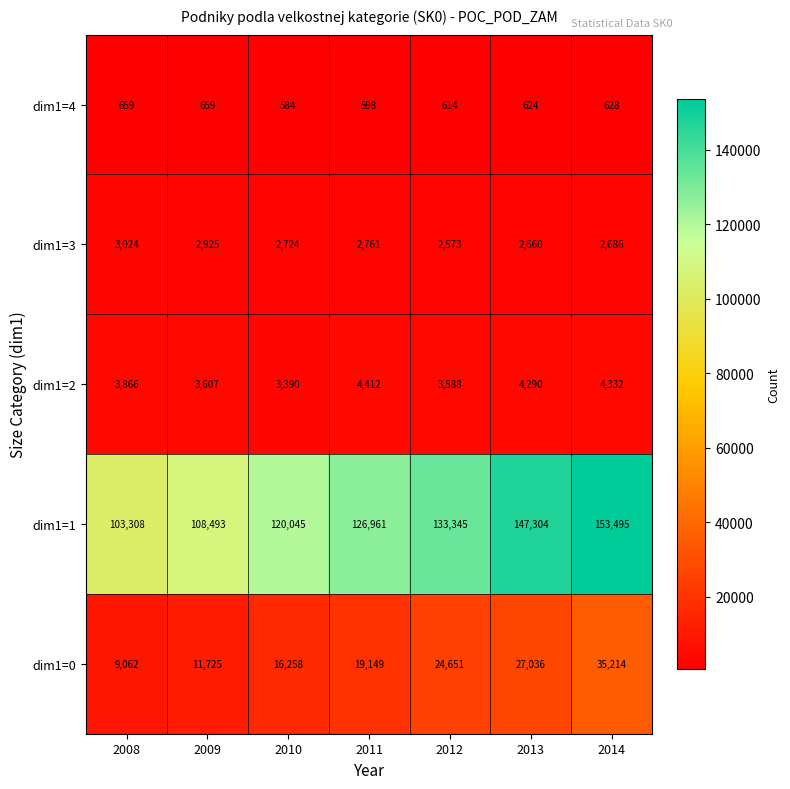

At 2011, list the series in order from largest to smallest.

dim1=1, dim1=0, dim1=2, dim1=3, dim1=4